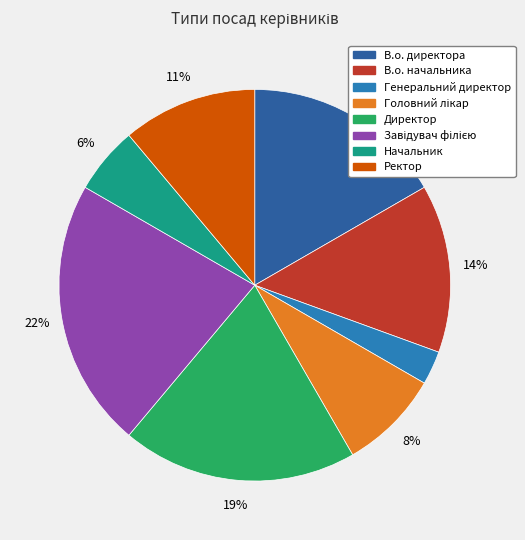

Which category has the smallest portion of the pie?

Генеральний директор